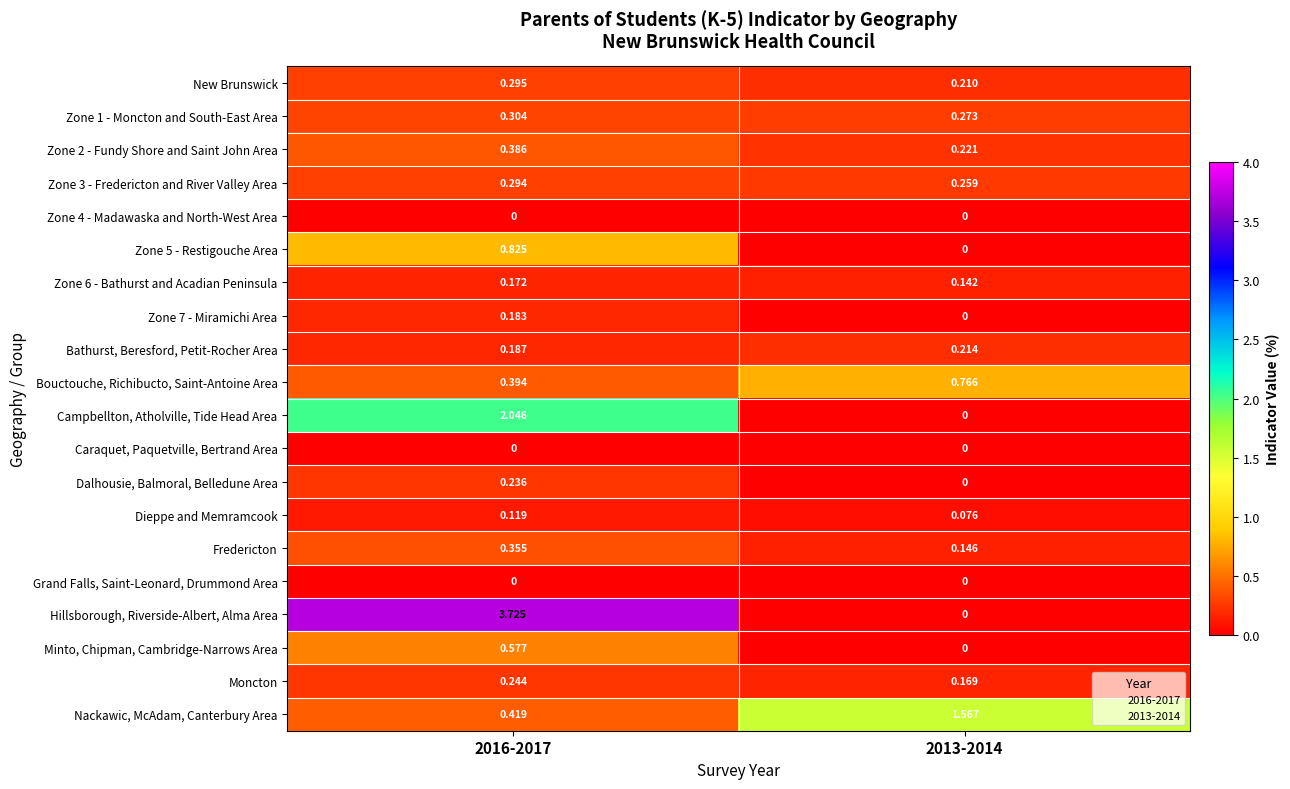

Which series has the largest range (max minus min)?

Hillsborough, Riverside-Albert, Alma Area